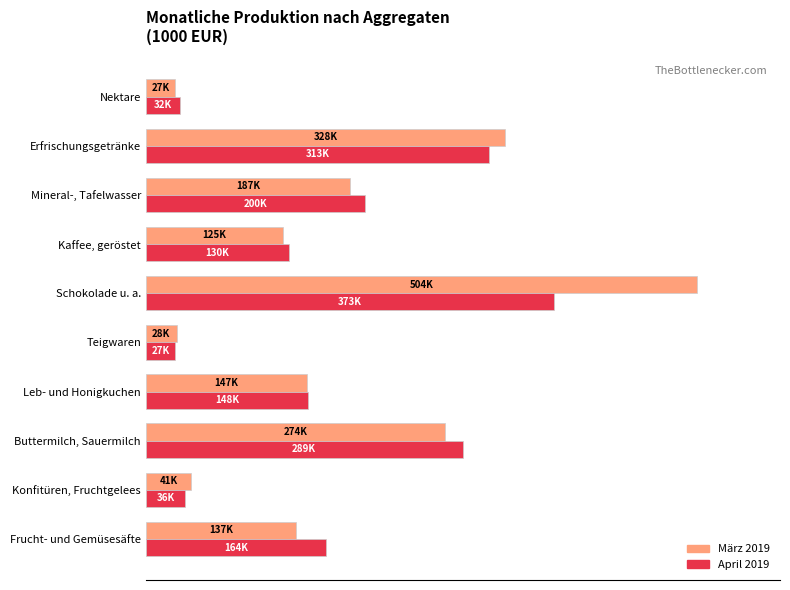

Which series has the largest range (max minus min)?

März 2019